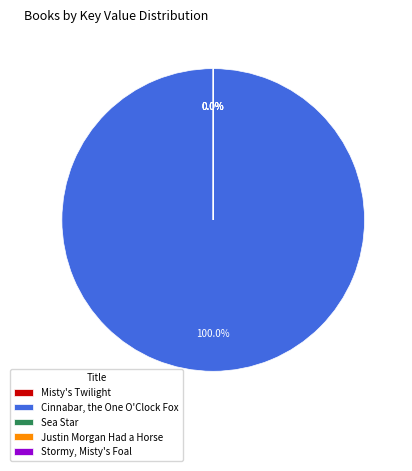

How many slices are in this pie chart?

5